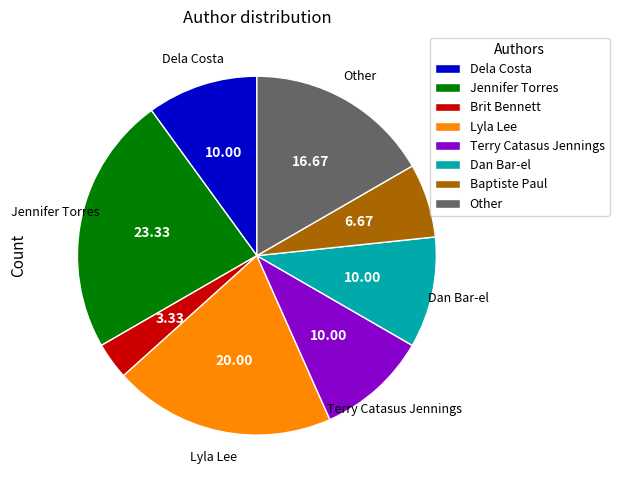

The Dela Costa slice represents 3% of the pie. True or false?

False